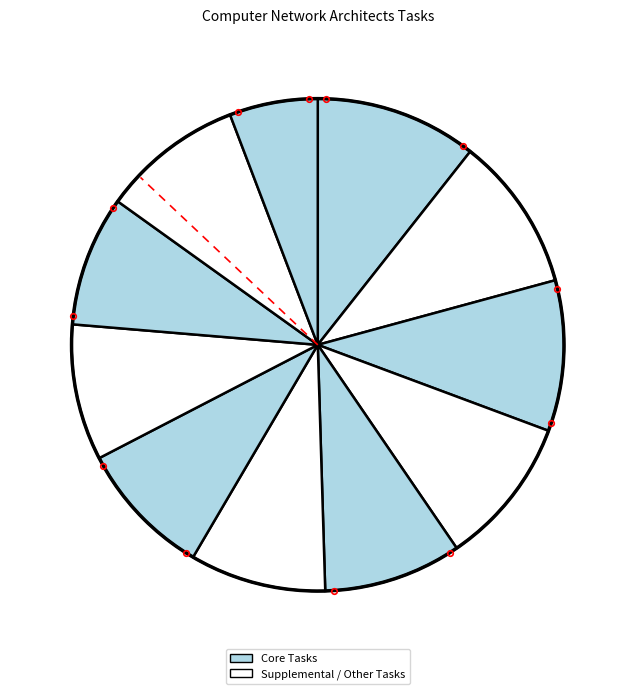

Count the number of slices in the pie.

11